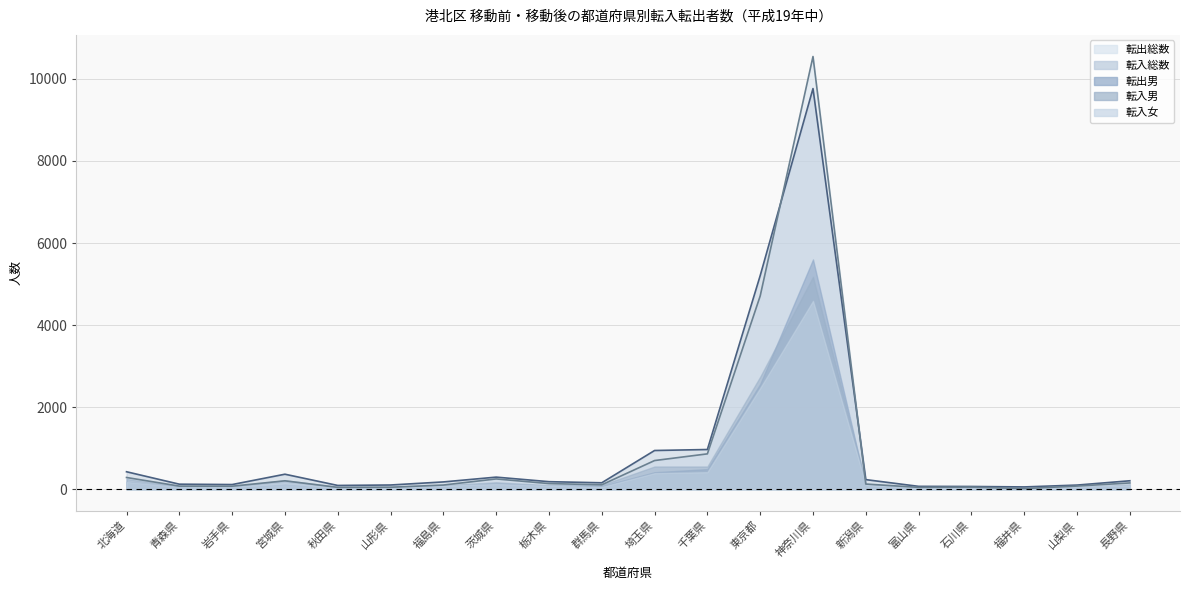

Between which two adjacent categories do 転入男 and 転入女 first intersect?

福井県 and 山梨県